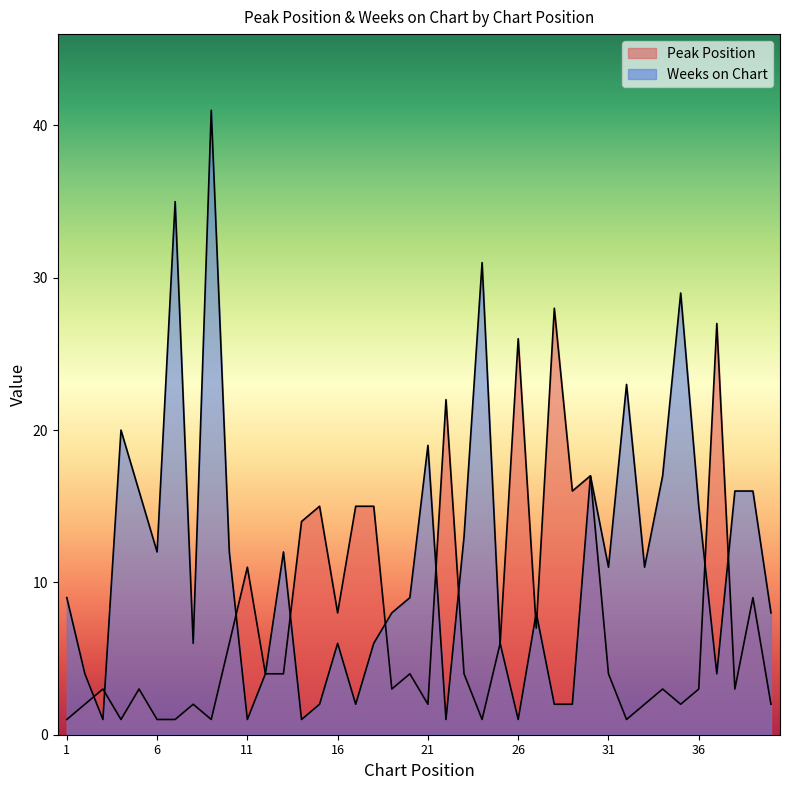

The Peak Position series shows 2 at 31. True or false?

False